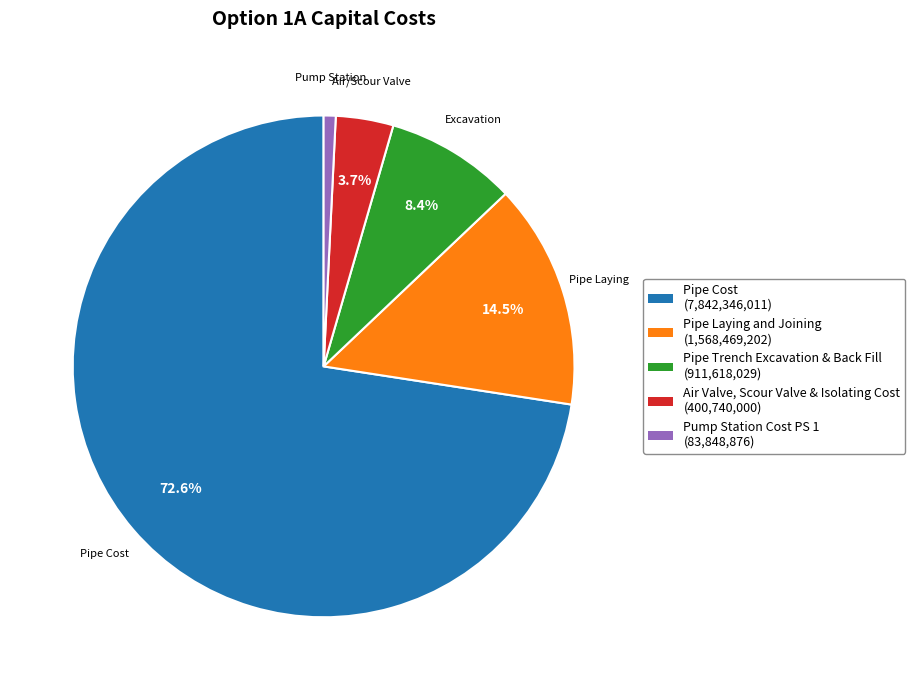

To the nearest percent, what is the difference between the Pipe Trench Excavation & Back Fill and Air Valve, Scour Valve & Isolating Cost slice percentages?

5%